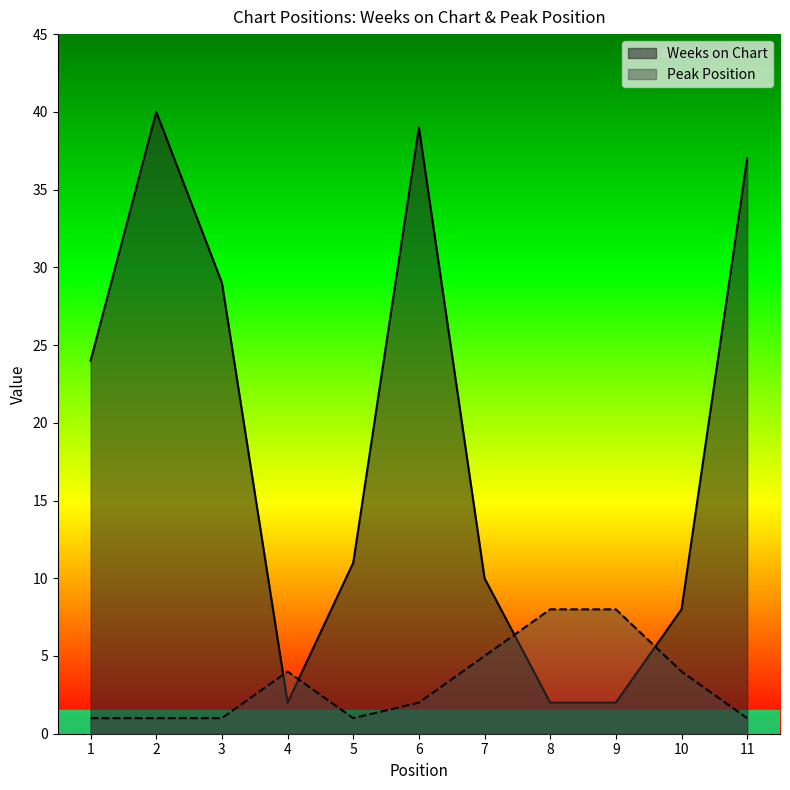

Read the Peak Position value at 8.

8